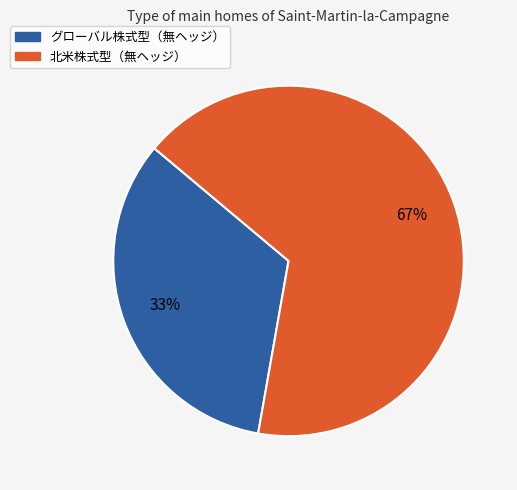

Is 北米株式型（無ヘッジ） the majority of the pie?

Yes